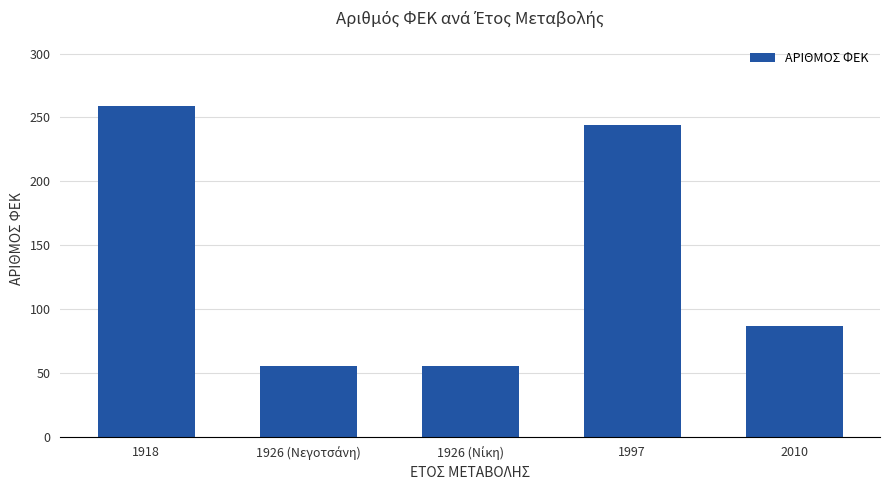

Reading left to right, extract all data points from this chart.

259	55	55	244	87